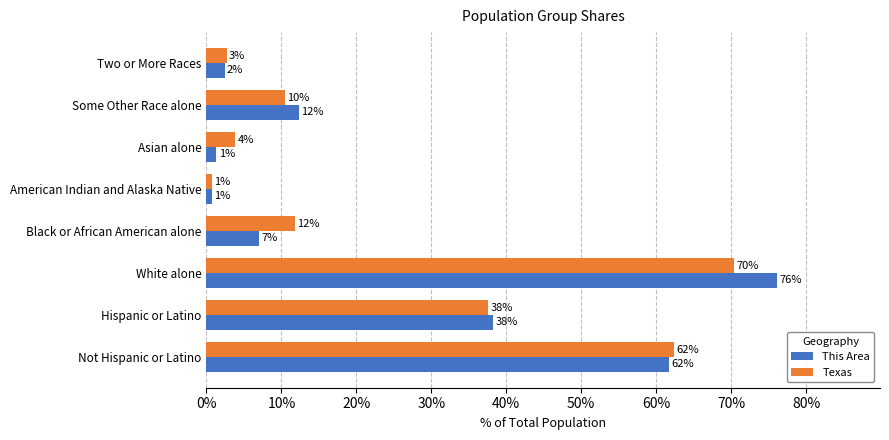

What are all the series names shown in the legend?

This Area, Texas